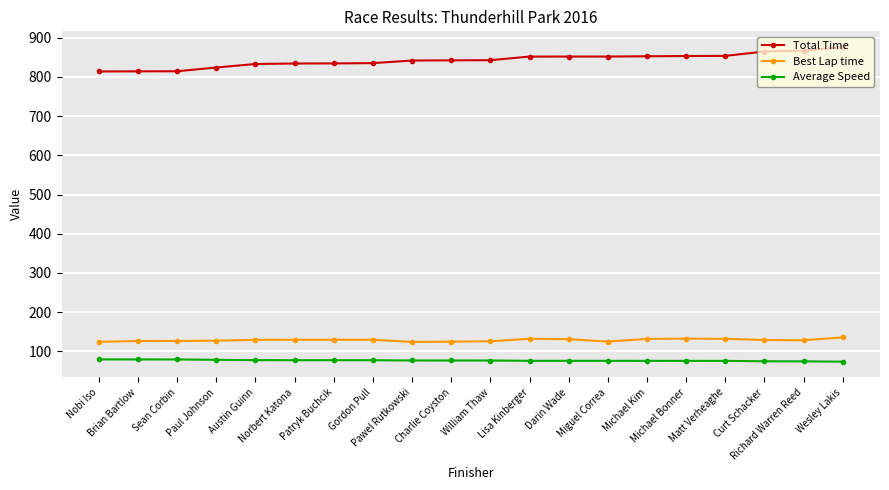

How many series are shown in this chart?

3